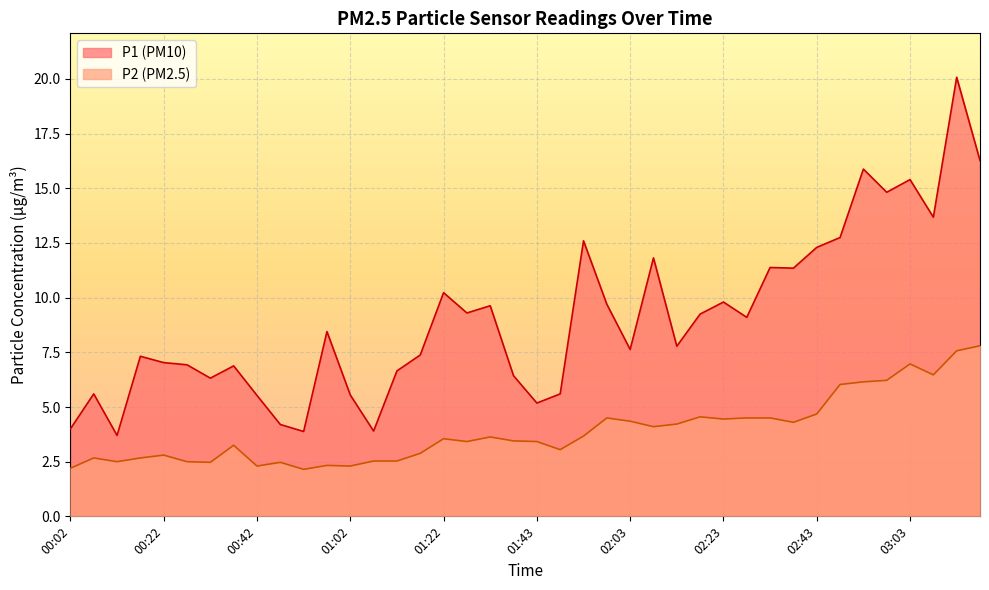

What position from the left is 02:53?

35